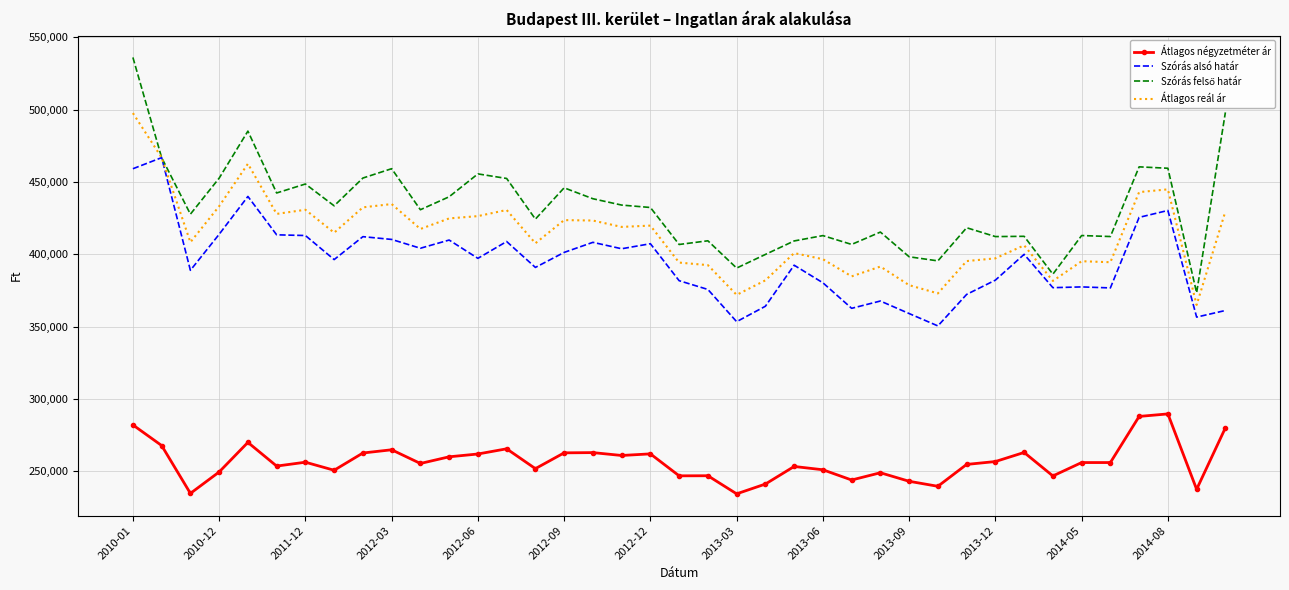

What is the highest value of the Átlagos négyzetméter ár series?

289595